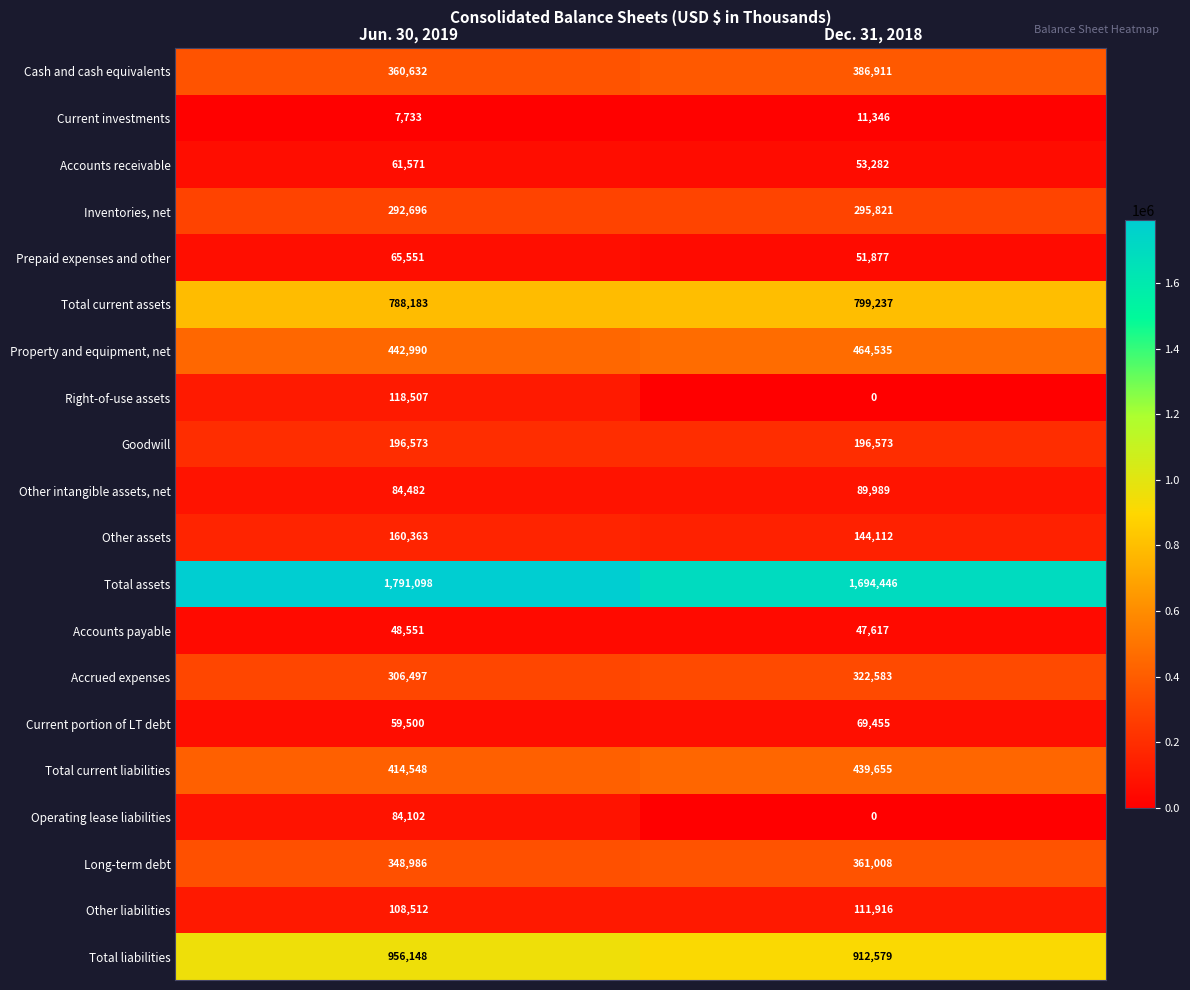

Which series has the largest range (max minus min)?

Right-of-use assets